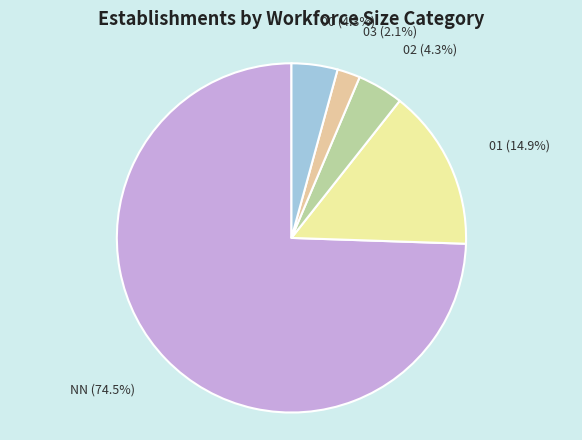

Which category has the smallest portion of the pie?

03